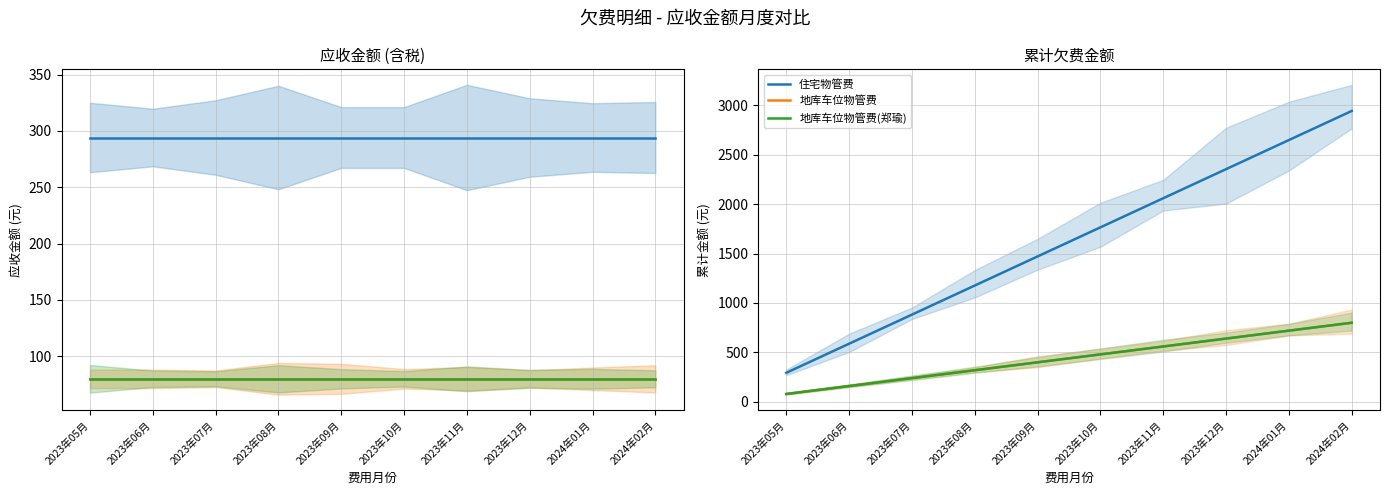

How many values in the 住宅物管费 series are below 1764?

5